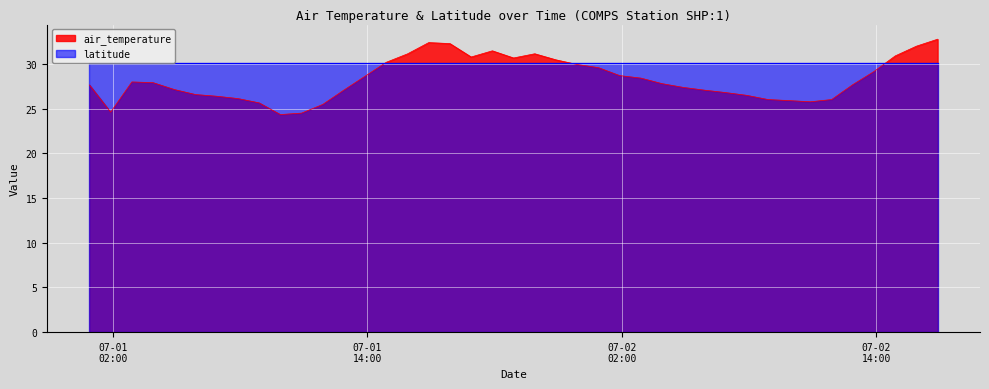

Is it true that the value at 2019-07-02T02:54:00 is 37.1?

False